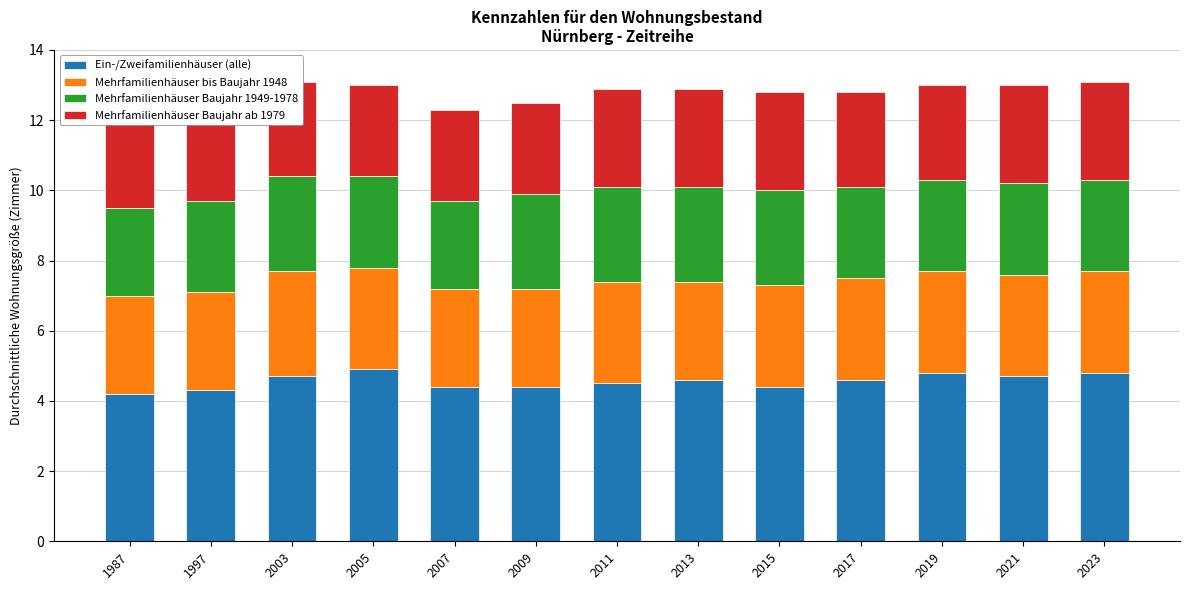

Reading right to left, list all the values displayed in this chart.

Ein-/Zweifamilienhäuser (alle): 2023=4.8	2021=4.7	2019=4.8	2017=4.6	2015=4.4	2013=4.6	2011=4.5	2009=4.4	2007=4.4	2005=4.9	2003=4.7	1997=4.3	1987=4.2
Mehrfamilienhäuser bis Baujahr 1948: 2023=2.9	2021=2.9	2019=2.9	2017=2.9	2015=2.9	2013=2.8	2011=2.9	2009=2.8	2007=2.8	2005=2.9	2003=3.0	1997=2.8	1987=2.8
Mehrfamilienhäuser Baujahr 1949-1978: 2023=2.6	2021=2.6	2019=2.6	2017=2.6	2015=2.7	2013=2.7	2011=2.7	2009=2.7	2007=2.5	2005=2.6	2003=2.7	1997=2.6	1987=2.5
Mehrfamilienhäuser Baujahr ab 1979: 2023=2.8	2021=2.8	2019=2.7	2017=2.7	2015=2.8	2013=2.8	2011=2.8	2009=2.6	2007=2.6	2005=2.6	2003=2.7	1997=2.5	1987=2.7